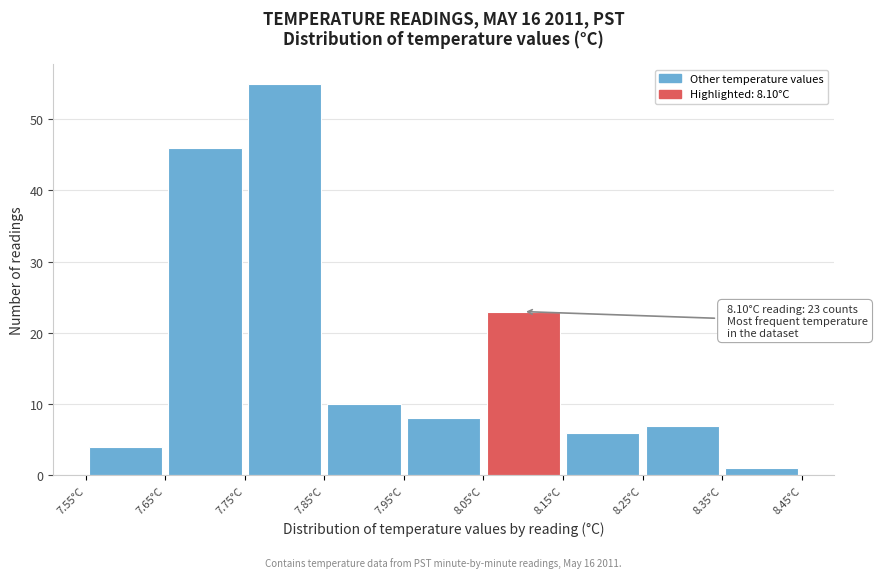

Which range on the x-axis has the tallest bar?

7.75 to 7.85